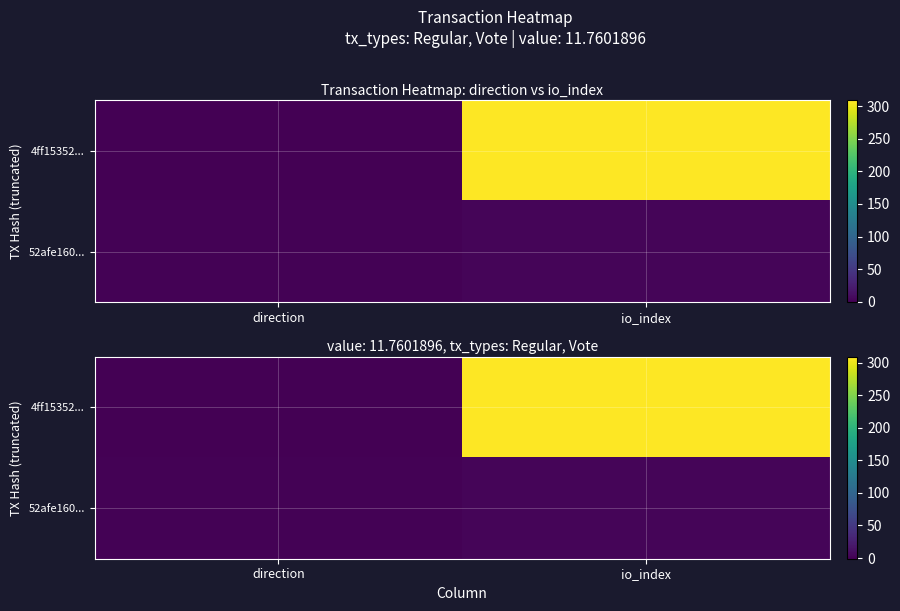

What is the spread (max minus min) of values at direction?

2